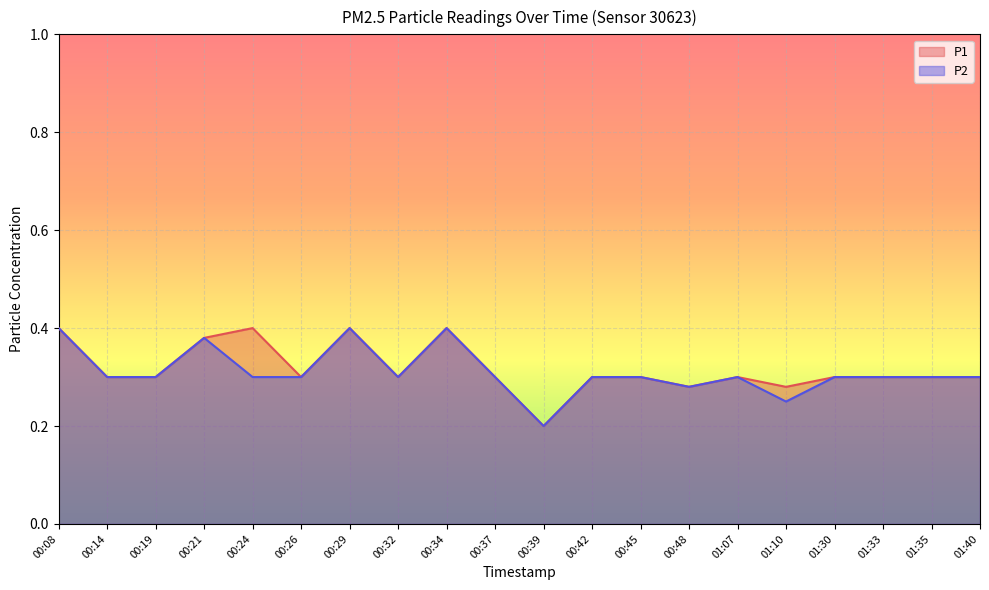

At which label is P2 closest to 0?

00:39